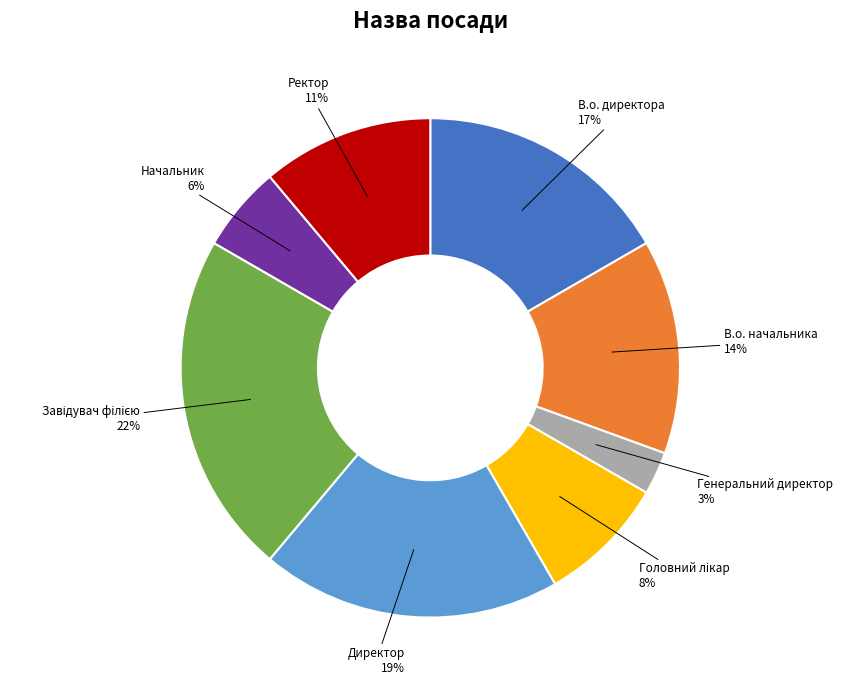

Does В.о. директора account for over 50% of the chart?

No